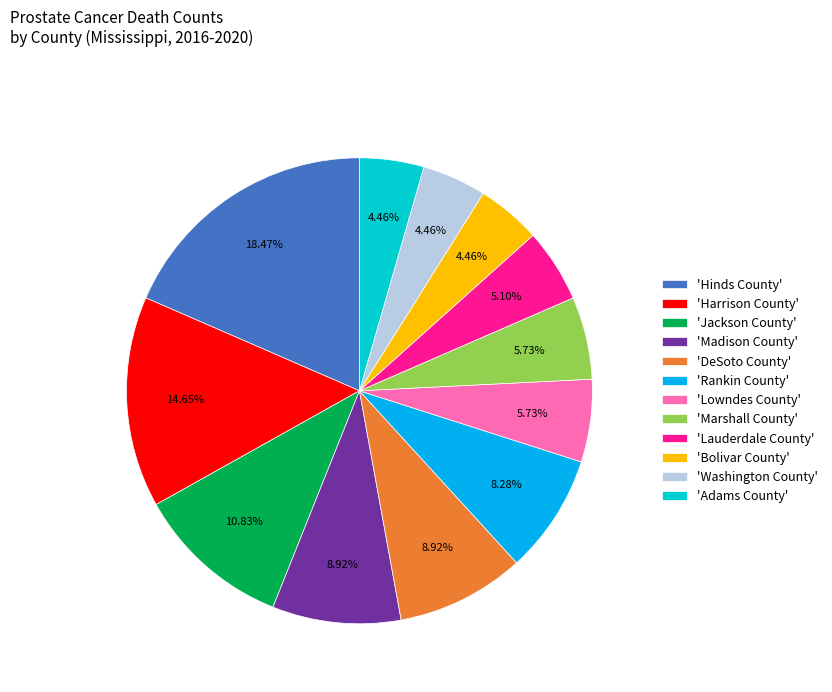

Is there a majority slice in this chart?

No